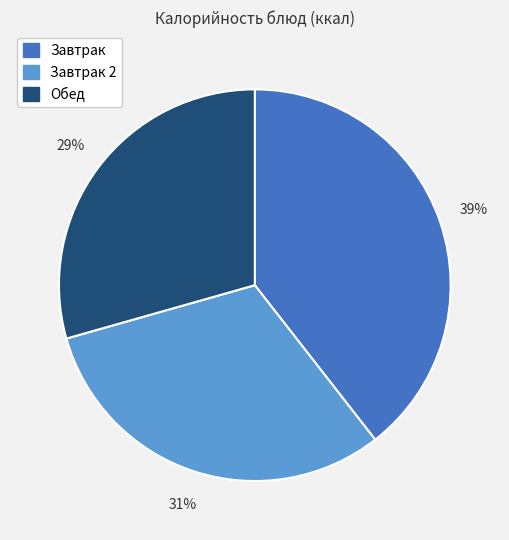

To the nearest percent, what is the difference between the largest and smallest slice percentages?

10%